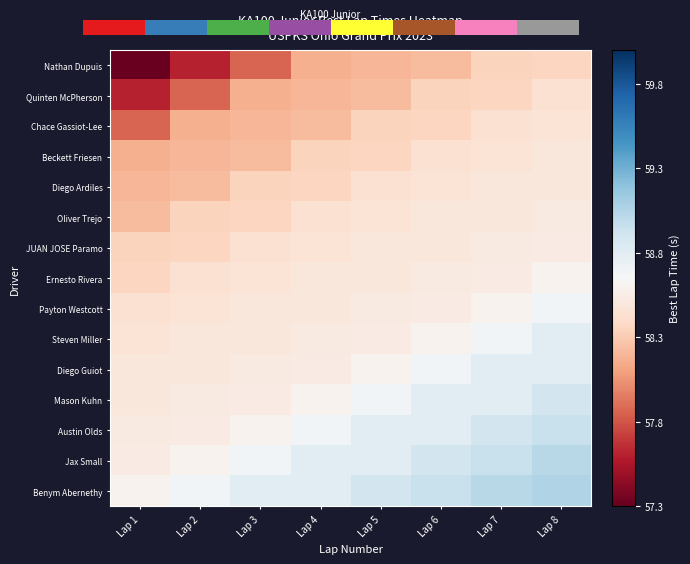

At how many categories does at least one series exceed 57?

8